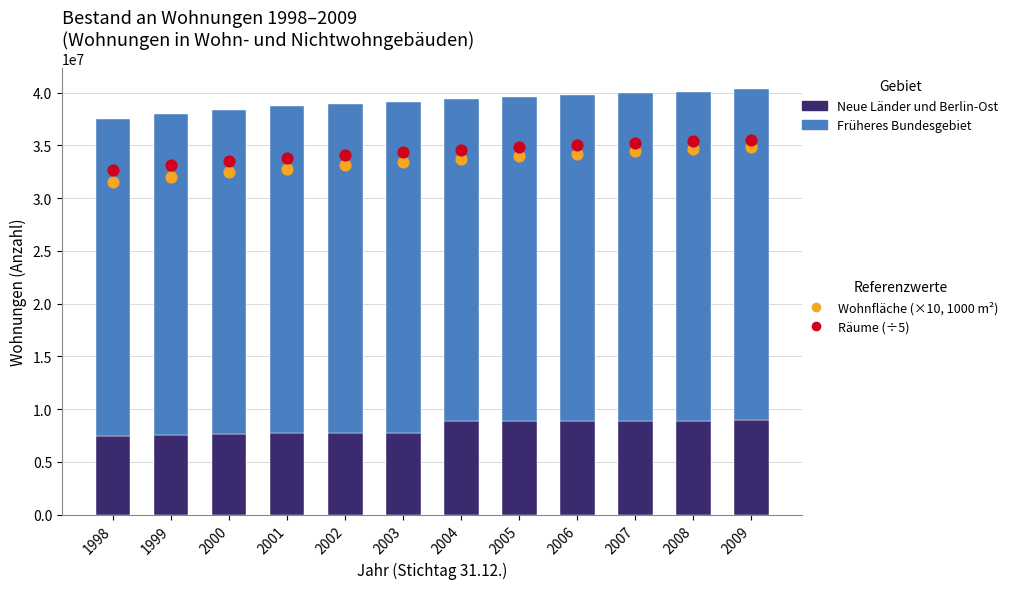

Which series contains the lowest Y value?

Neue Länder und Berlin-Ost